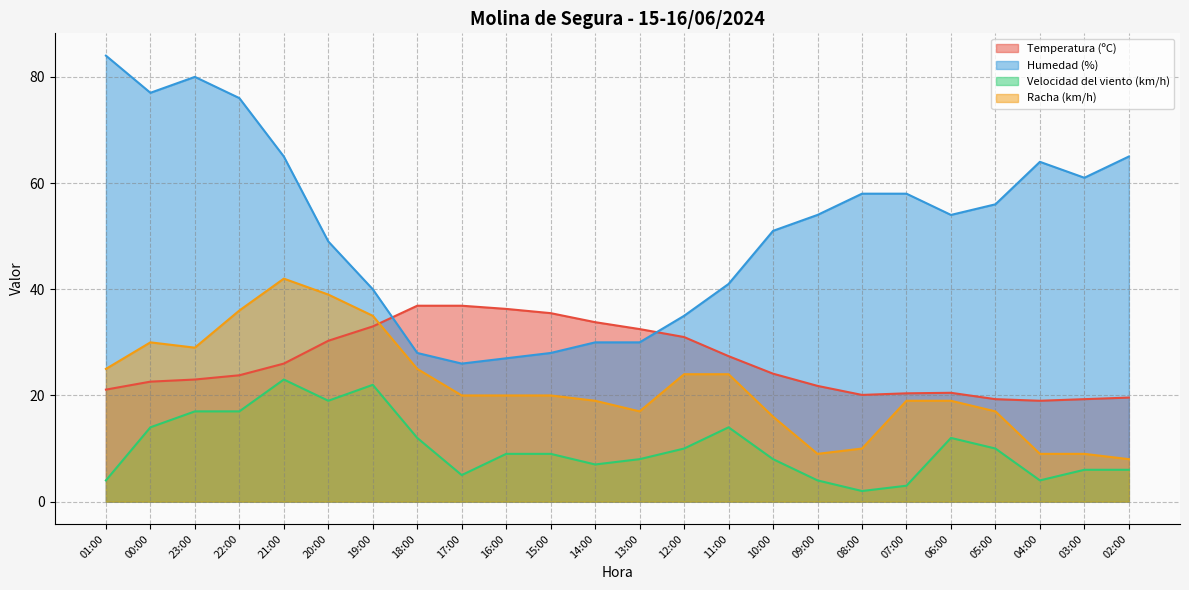

Is the value of Velocidad del viento (km/h) at 03:00 greater than the value of Racha (km/h) at 10:00?

No